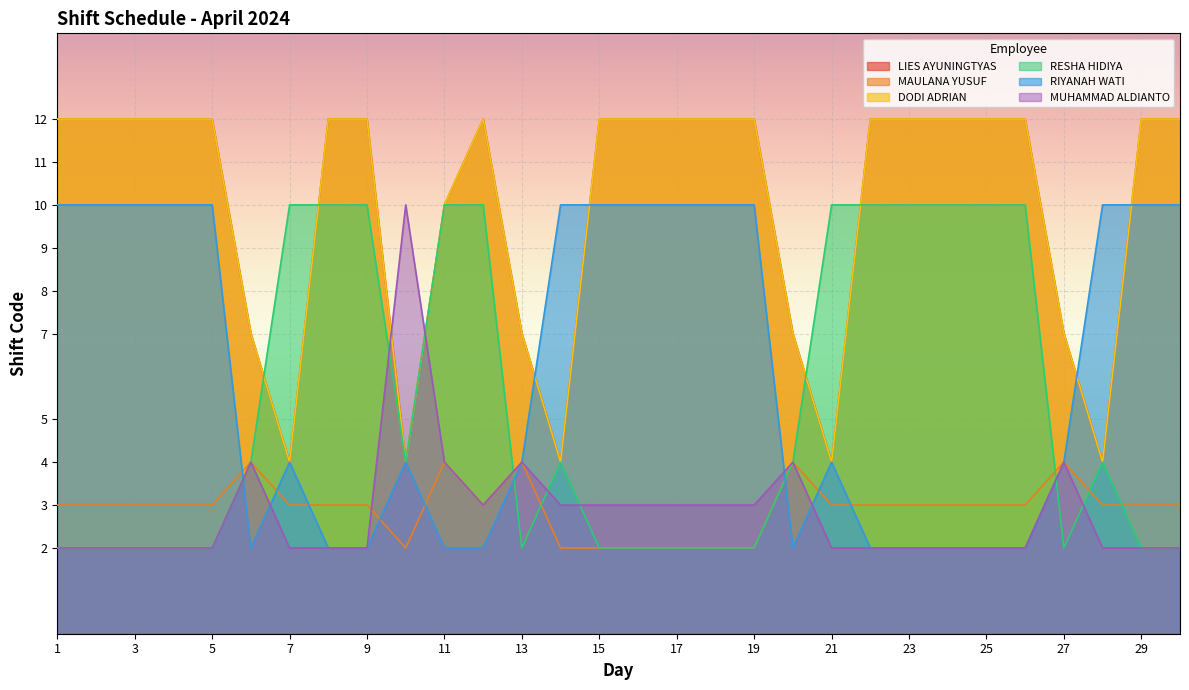

What is the difference between the DODI ADRIAN values at 11 and 27?

3